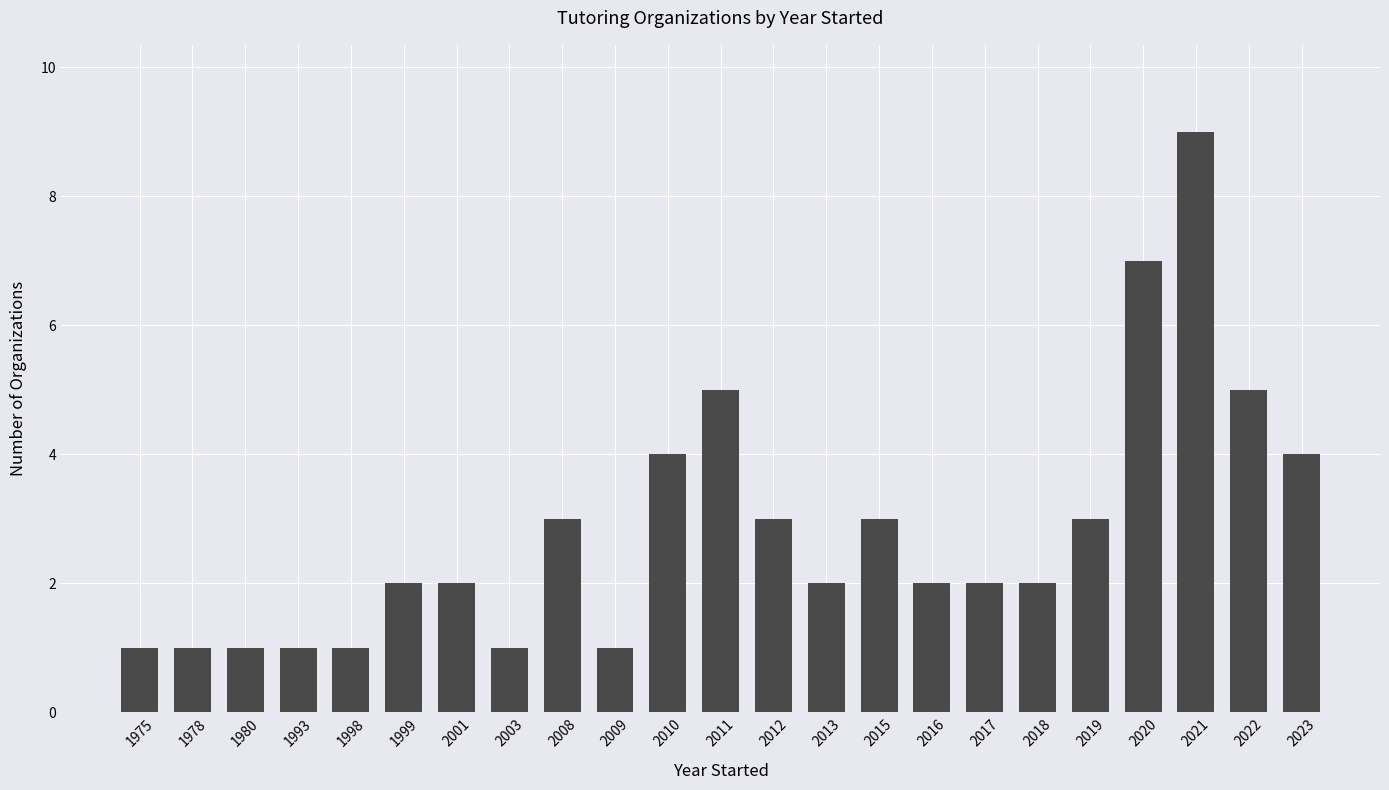

Does the chart contain any negative values?

No